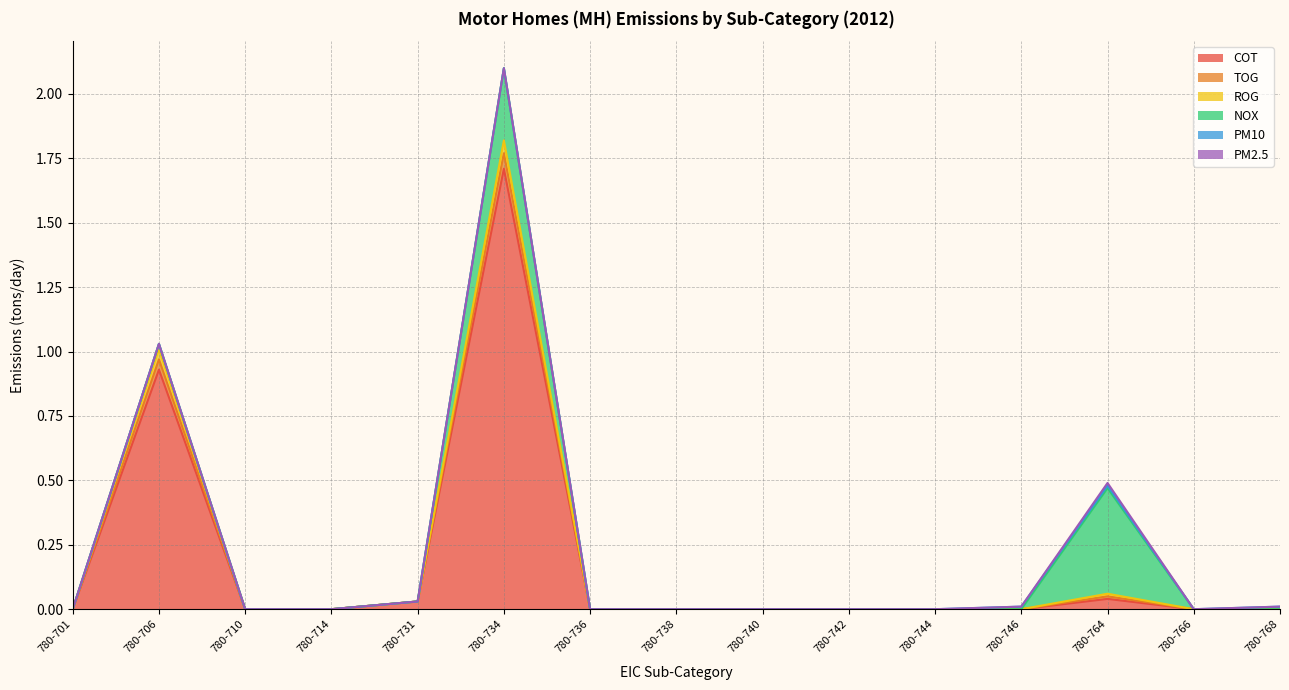

Between 780-766 and 780-736, which is larger?

780-766